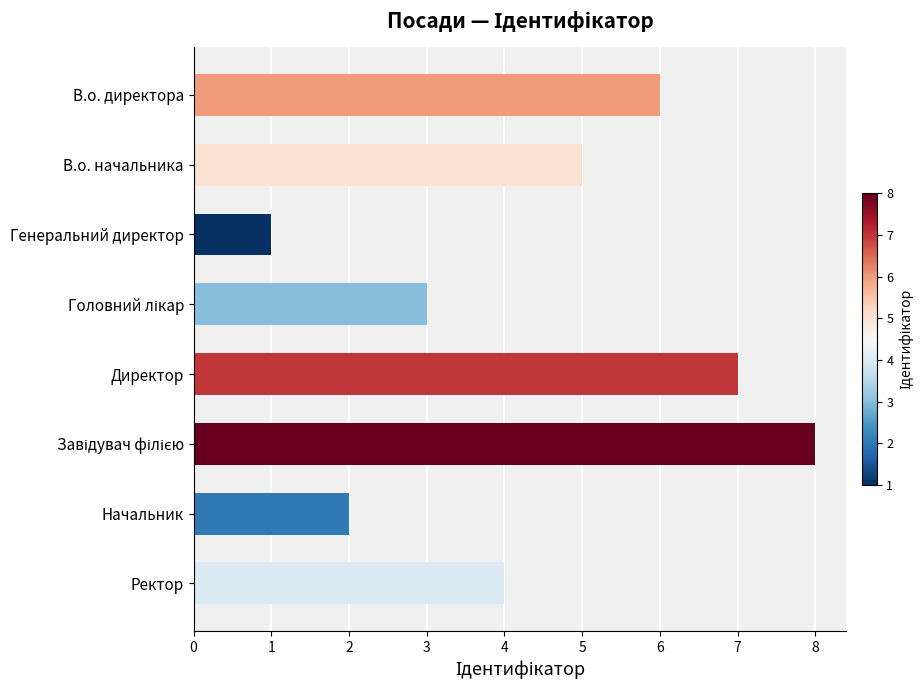

The chart shows a value of 6 at В.о. директора. True or false?

True